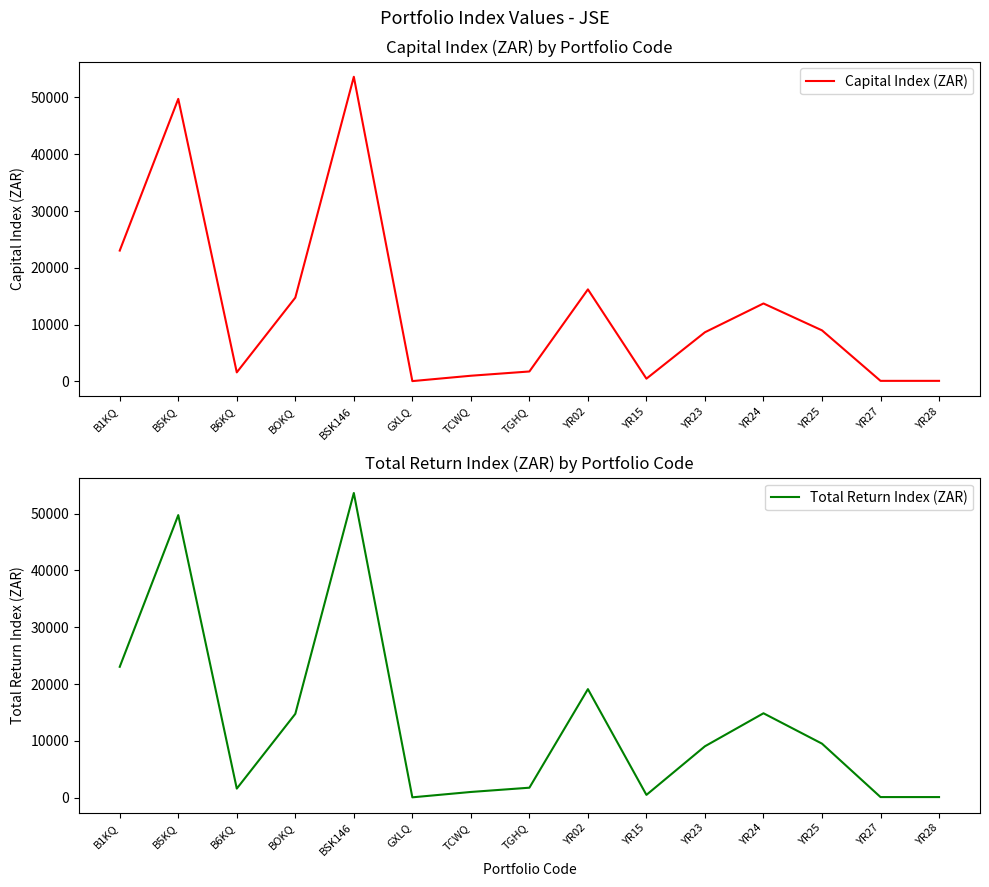

Which series has the largest total across all categories?

Total Return Index (ZAR)